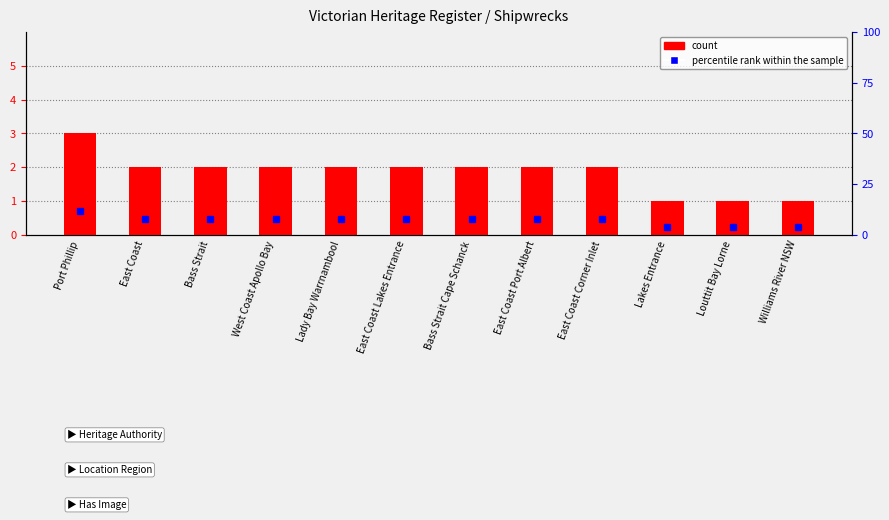

The value of percentile rank within the sample at West Coast Apollo Bay is 8. True or false?

True